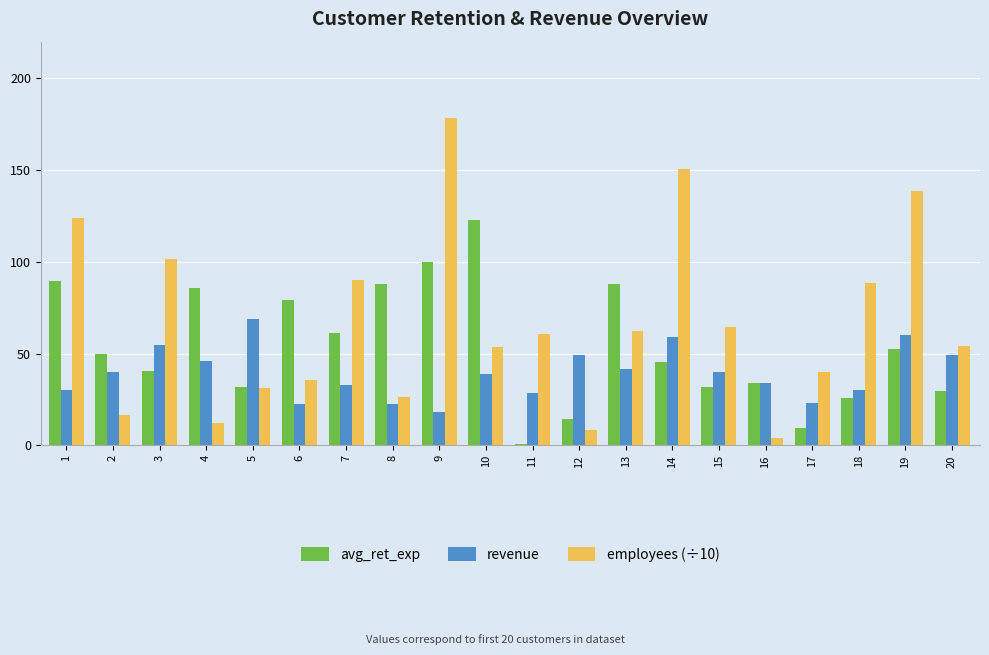

Is it true that avg_ret_exp equals 49.9 at 2?

True